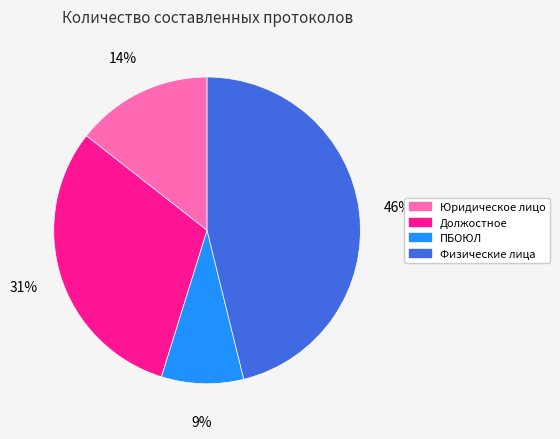

Does any single category account for the majority?

No